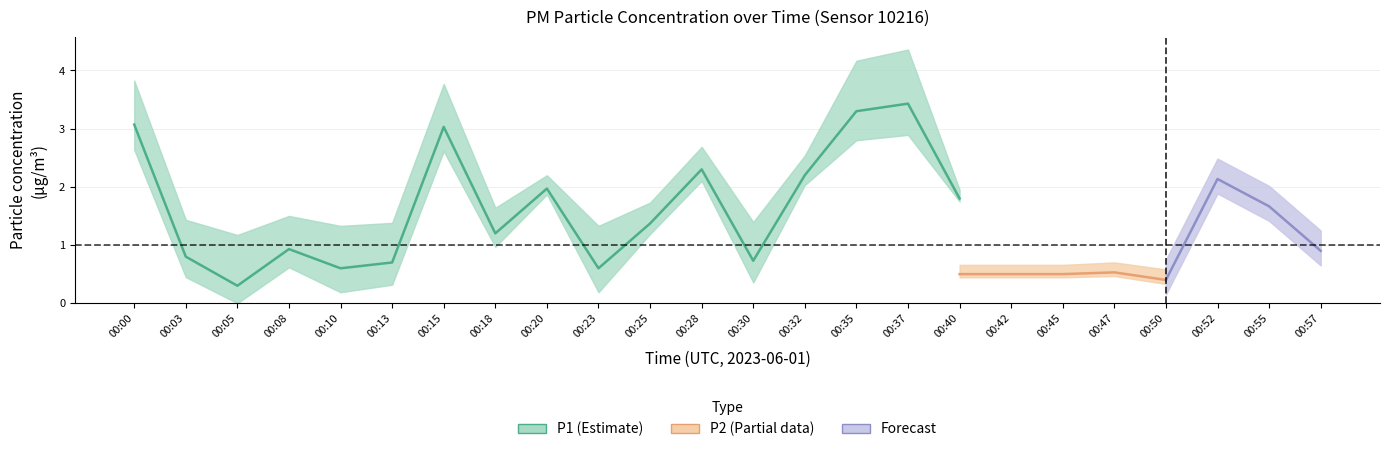

True or false: P1 has a value of 1.5 at 00:52.

False